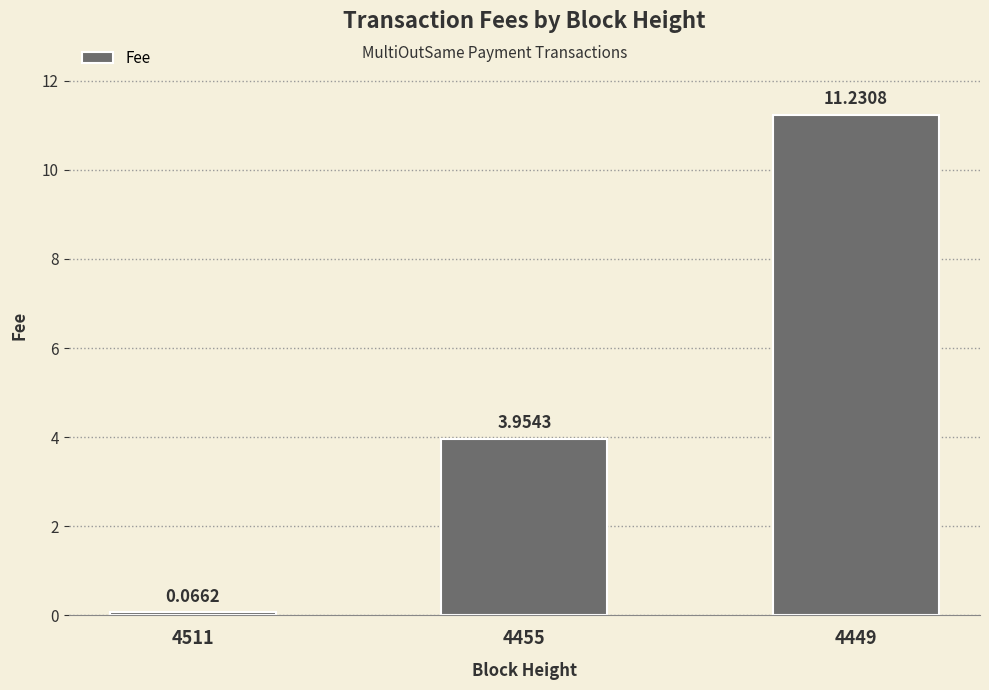

How many data points are above 3?

2